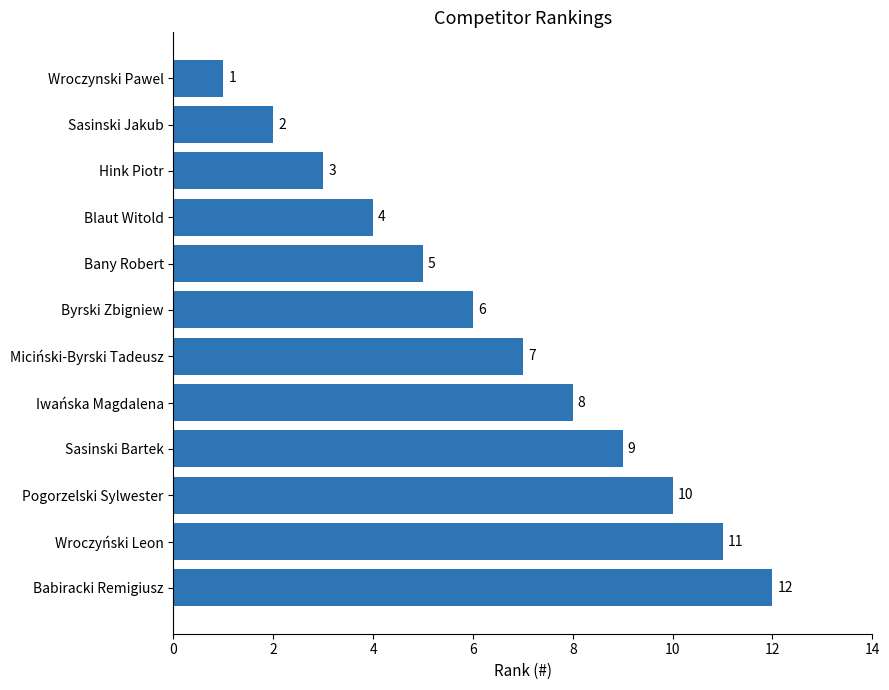

What is the change in value from Sasinski Bartek to Blaut Witold?

-5